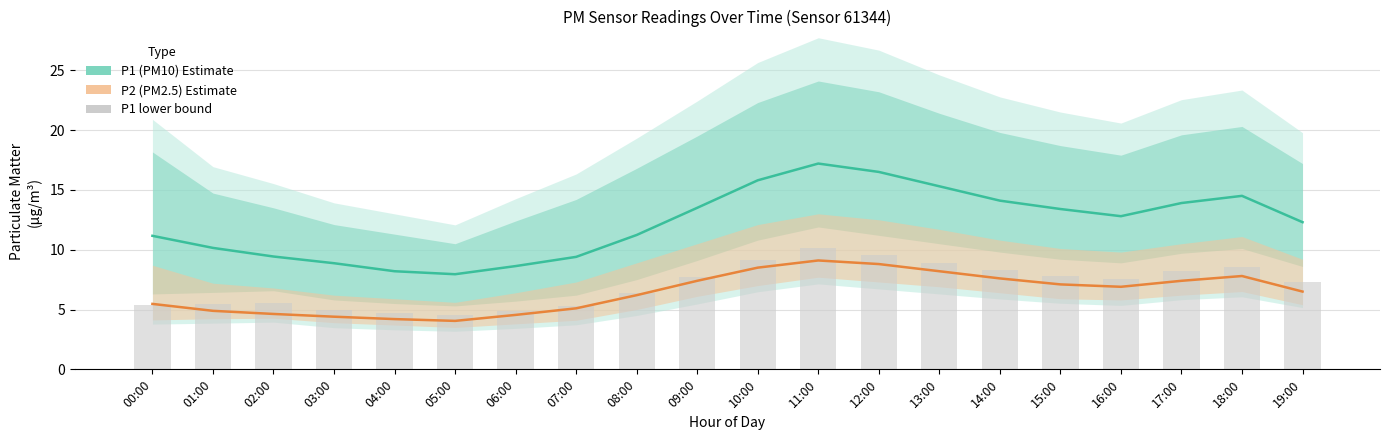

How many series are shown in this chart?

3